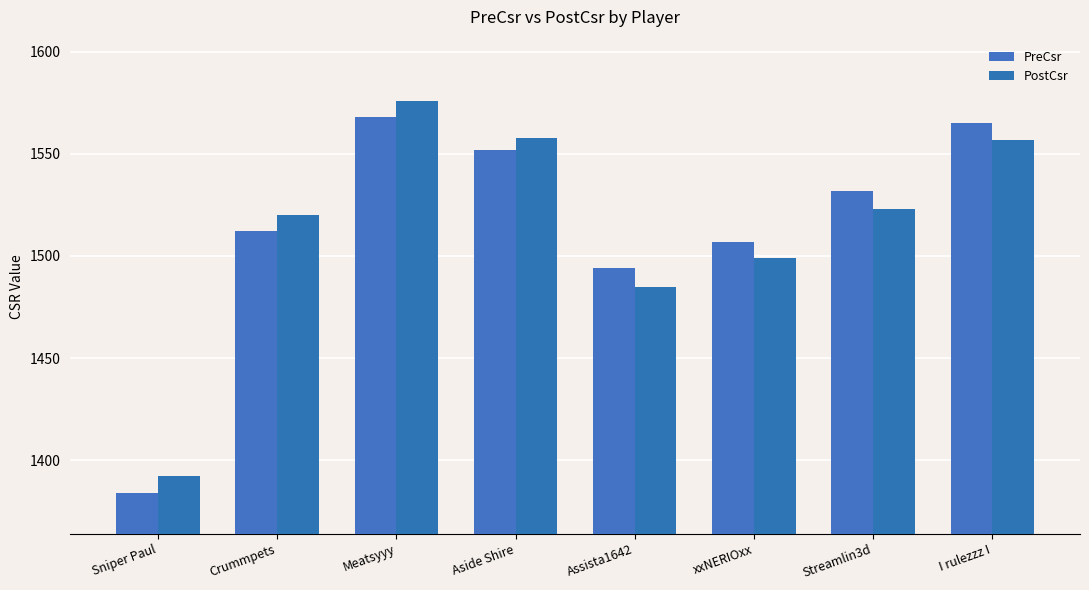

At which label is PostCsr closest to 1484?

Assista1642